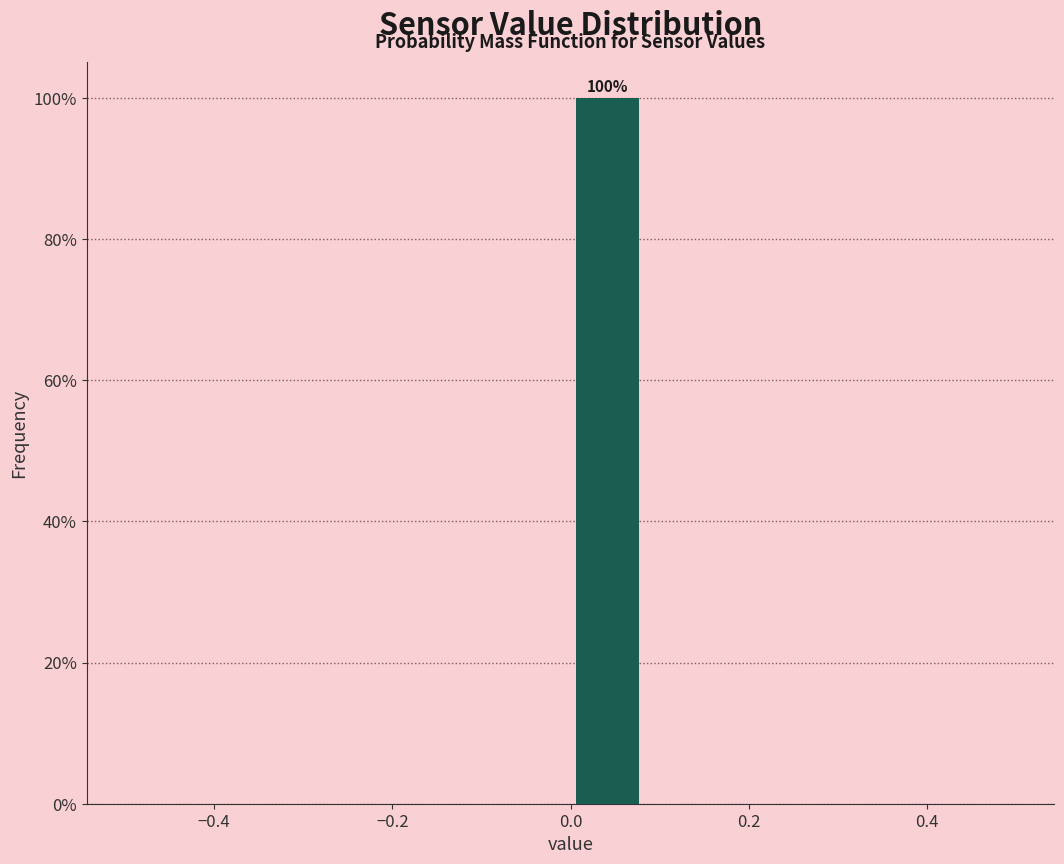

Which range on the x-axis has the tallest bar?

0.00 to 0.08